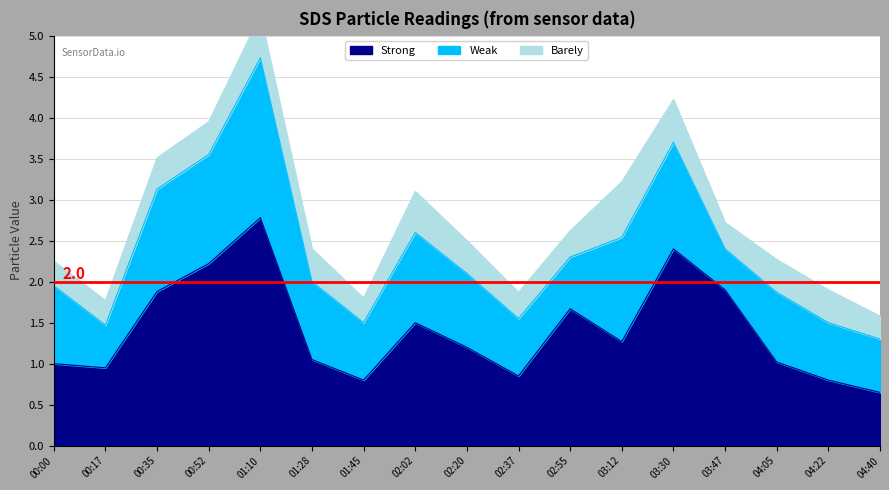

List the labels in order of Weak value, largest first.

01:10, 00:52, 03:30, 03:12, 00:35, 02:02, 00:00, 01:28, 02:20, 04:05, 01:45, 02:37, 04:22, 04:40, 02:55, 00:17, 03:47